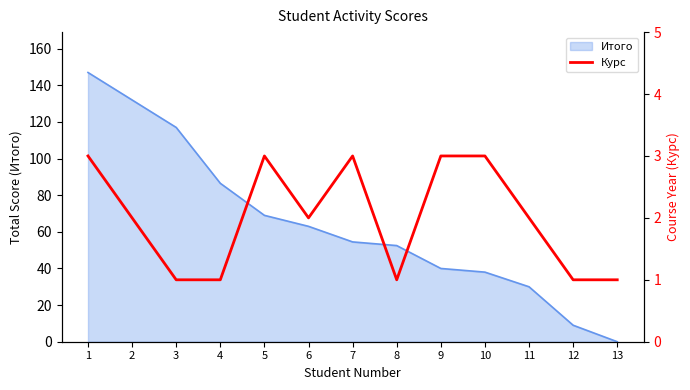

How many data points are less than 2?

5